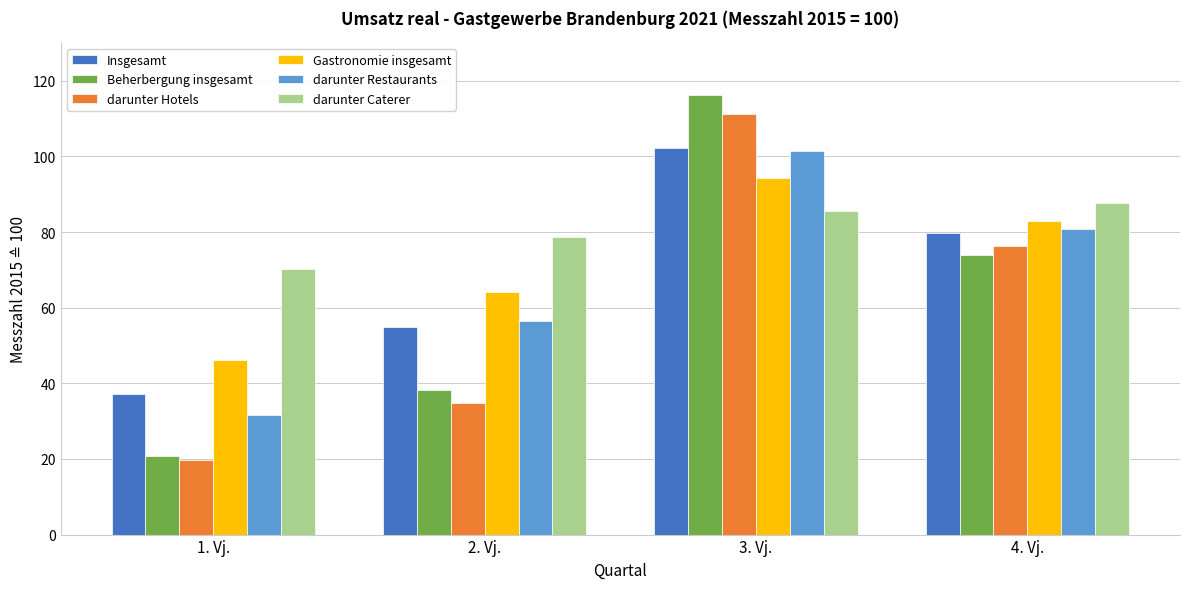

Rank the categories by darunter Restaurants value from lowest to highest.

1. Vj., 2. Vj., 4. Vj., 3. Vj.